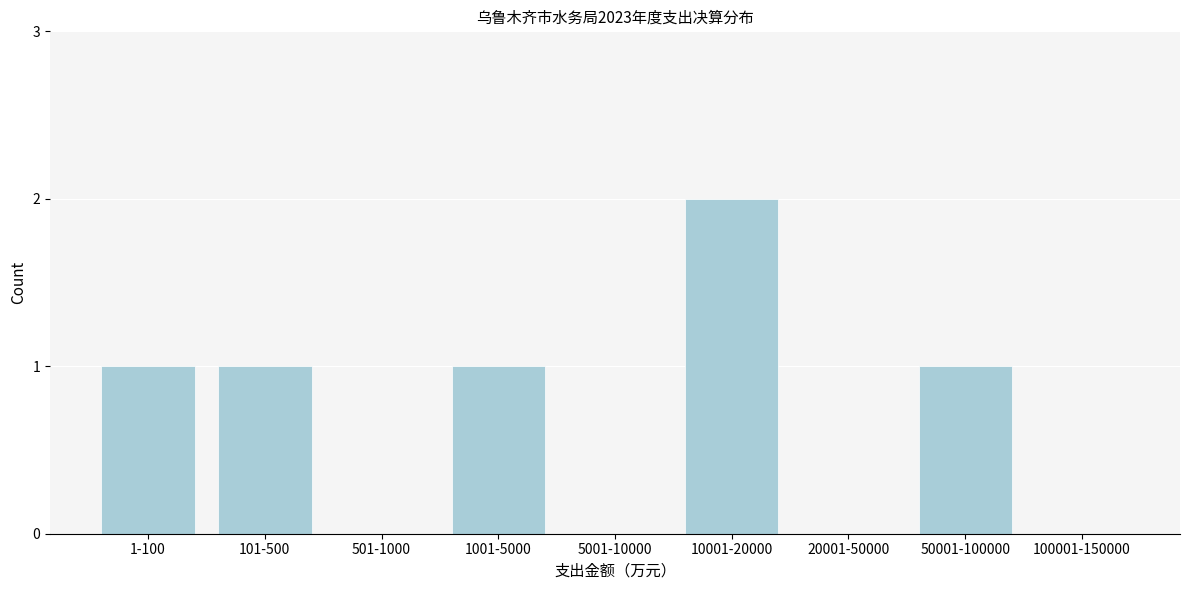

Reading left to right, what are all the values shown in this chart?

1-100=1	101-500=1	501-1000=0	1001-5000=1	5001-10000=0	10001-20000=2	20001-50000=0	50001-100000=1	100001-150000=0